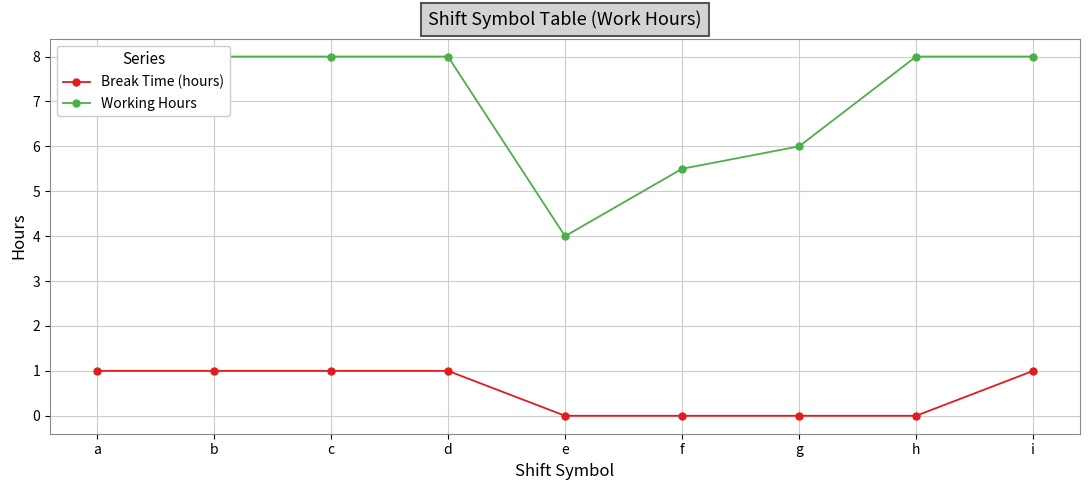

What is the value of the Working Hours point at the 8th from the left?

8.0